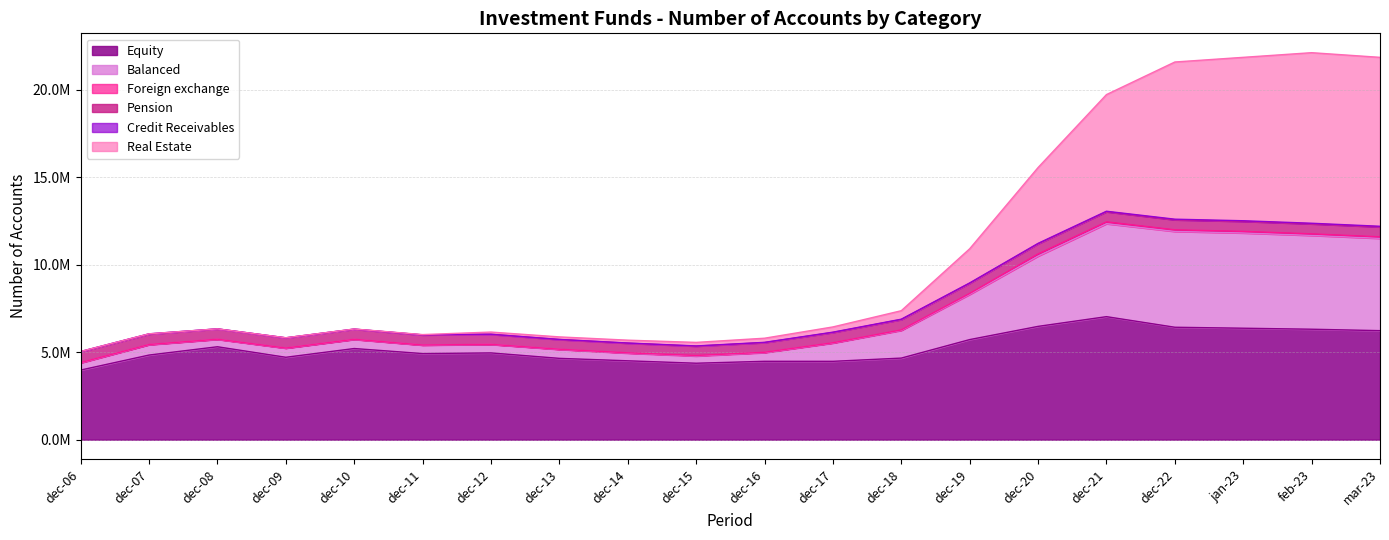

Where is Real Estate nearest to the value 13574455?

dec-20